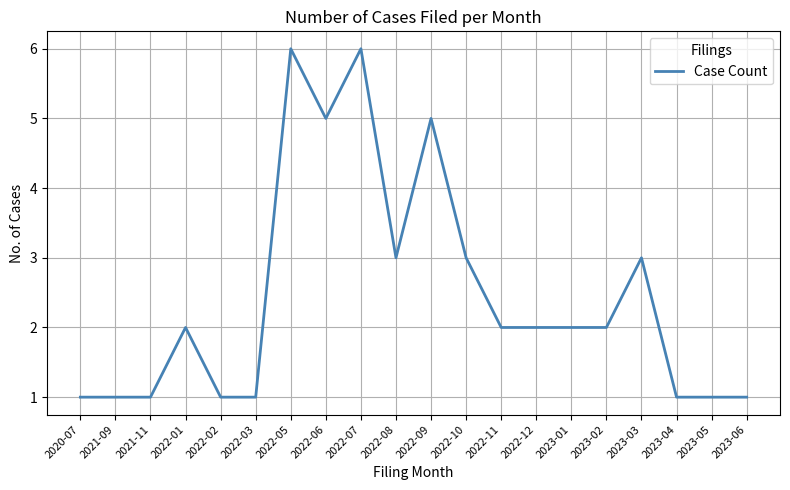

Approximately how many times larger is the value at 2022-09 compared to 2023-06?

5.0